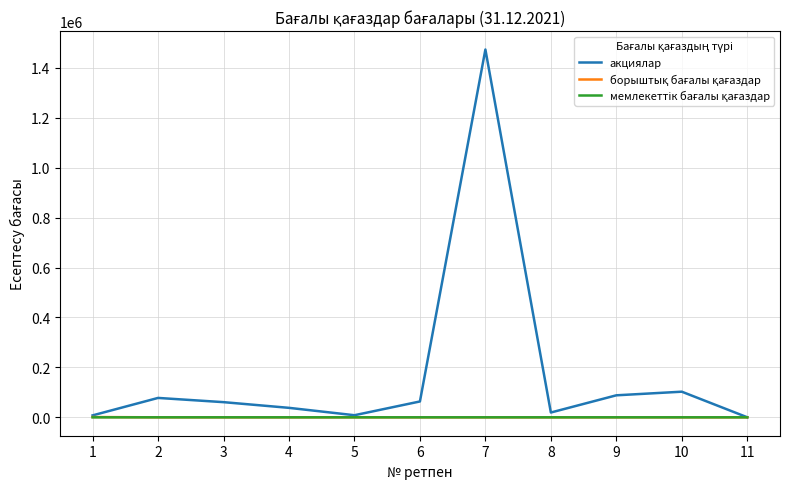

What is the highest value of the акциялар series?

1473083.5